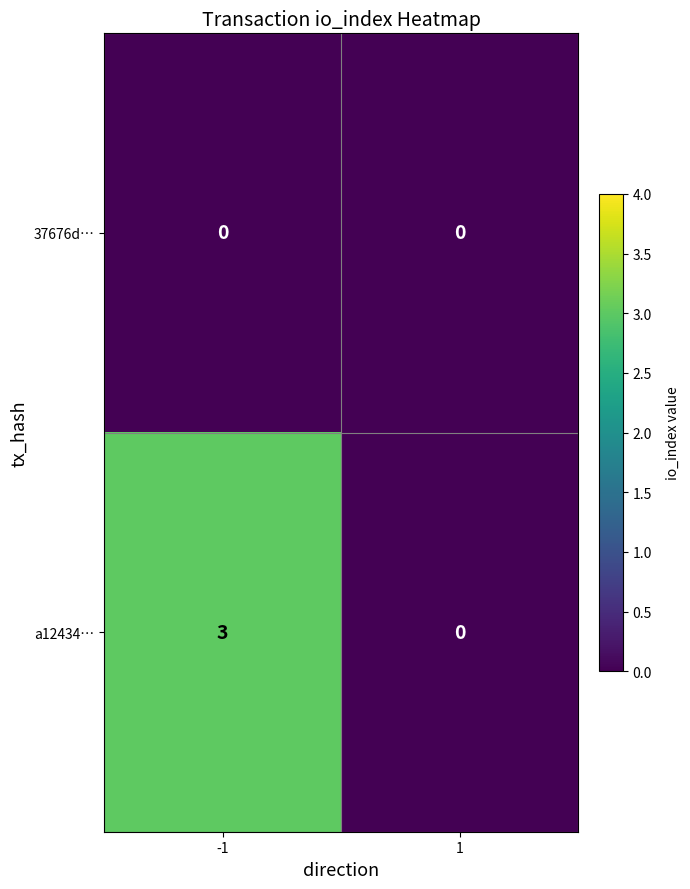

What is the difference between the maximum and minimum values in the a12434… series?

3